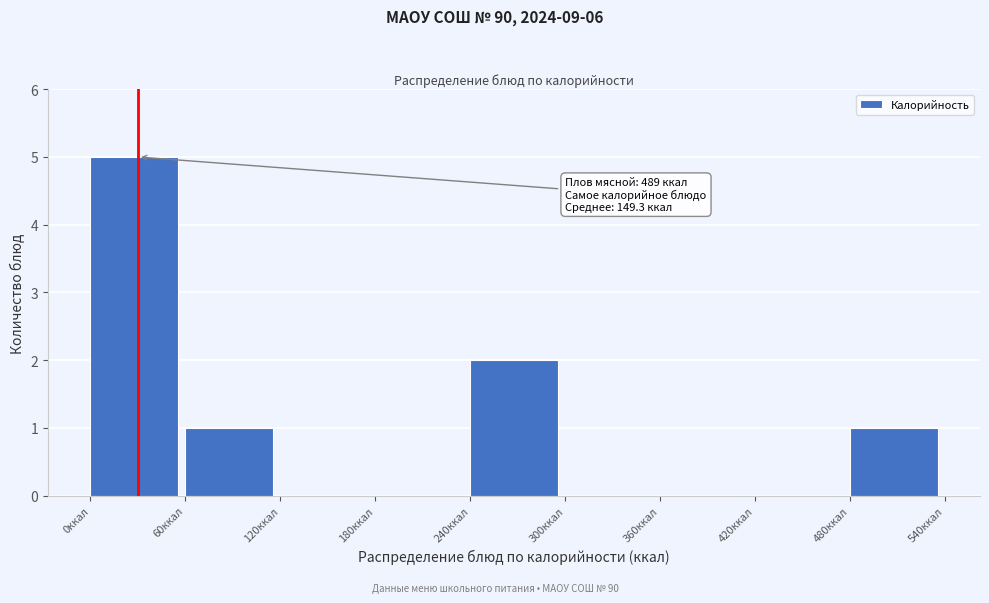

Which range on the x-axis has the tallest bar?

0 to 60